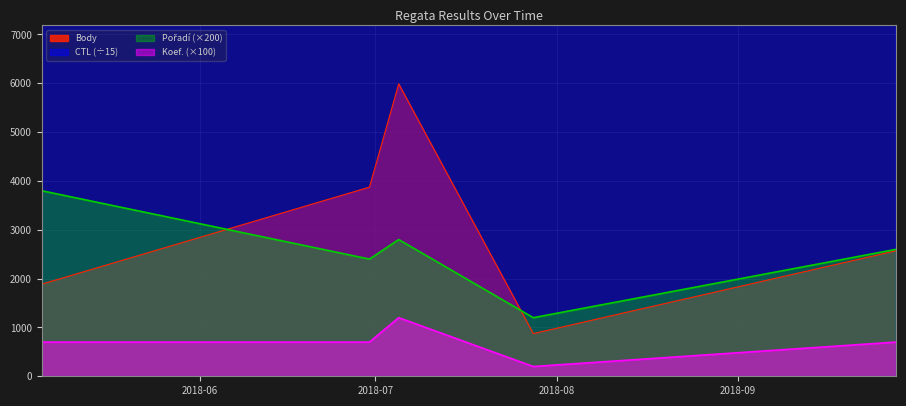

What position from the right is 2018-06-30?

4